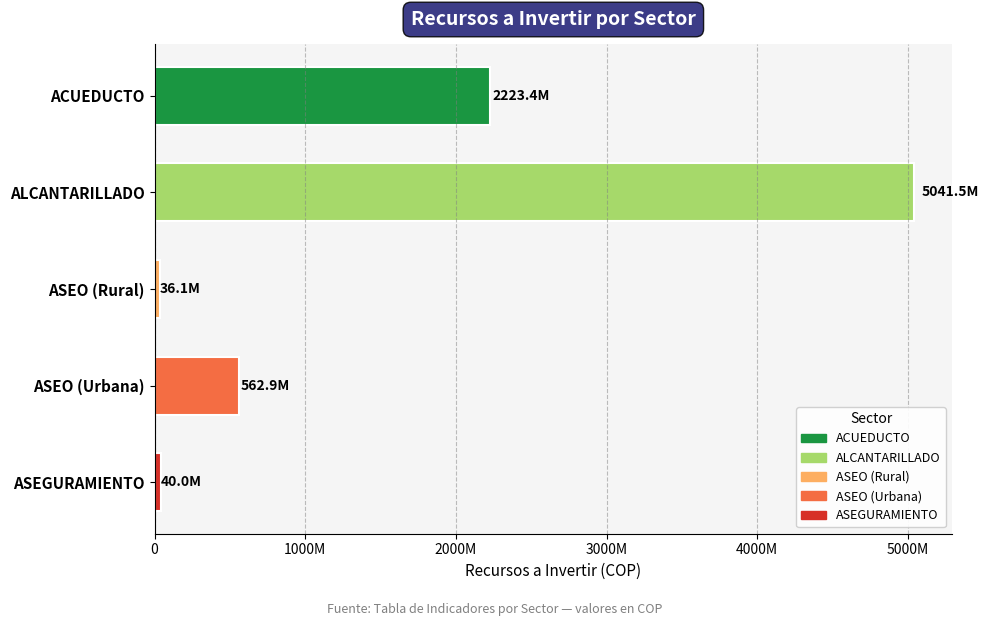

Are the bars horizontal?

Yes